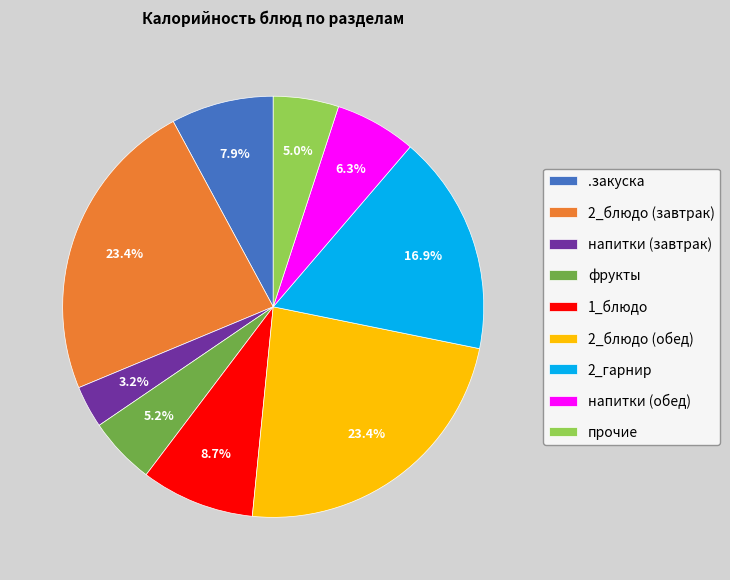

Does 2_блюдо (обед) represent more than half of the total?

No